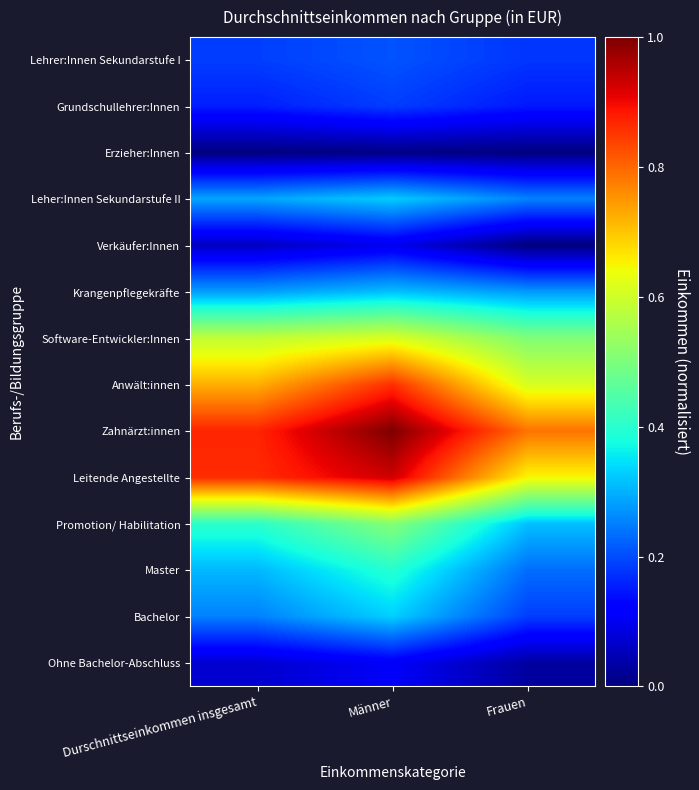

Reading left to right, what are all the values shown in this chart?

Ohne Bachelor-Abschluss: Durschnittseinkommen insgesamt=0.1	Männer=0.1	Frauen=0.0
Bachelor: Durschnittseinkommen insgesamt=0.3	Männer=0.3	Frauen=0.2
Master: Durschnittseinkommen insgesamt=0.3	Männer=0.4	Frauen=0.2
Promotion/ Habilitation: Durschnittseinkommen insgesamt=0.4	Männer=0.5	Frauen=0.3
Leitende Angestellte: Durschnittseinkommen insgesamt=0.9	Männer=0.9	Frauen=0.6
Zahnärzt:innen: Durschnittseinkommen insgesamt=0.9	Männer=1.0	Frauen=0.8
Anwält:innen: Durschnittseinkommen insgesamt=0.7	Männer=0.9	Frauen=0.6
Software-Entwickler:Innen: Durschnittseinkommen insgesamt=0.6	Männer=0.6	Frauen=0.5
Krangenpflegekräfte: Durschnittseinkommen insgesamt=0.3	Männer=0.3	Frauen=0.3
Verkäufer:Innen: Durschnittseinkommen insgesamt=0.1	Männer=0.1	Frauen=0.0
Leher:Innen Sekundarstufe II: Durschnittseinkommen insgesamt=0.3	Männer=0.3	Frauen=0.3
Erzieher:Innen: Durschnittseinkommen insgesamt=0.0	Männer=0.0	Frauen=0.0
Grundschullehrer:Innen: Durschnittseinkommen insgesamt=0.2	Männer=0.2	Frauen=0.1
Lehrer:Innen Sekundarstufe I: Durschnittseinkommen insgesamt=0.2	Männer=0.2	Frauen=0.2